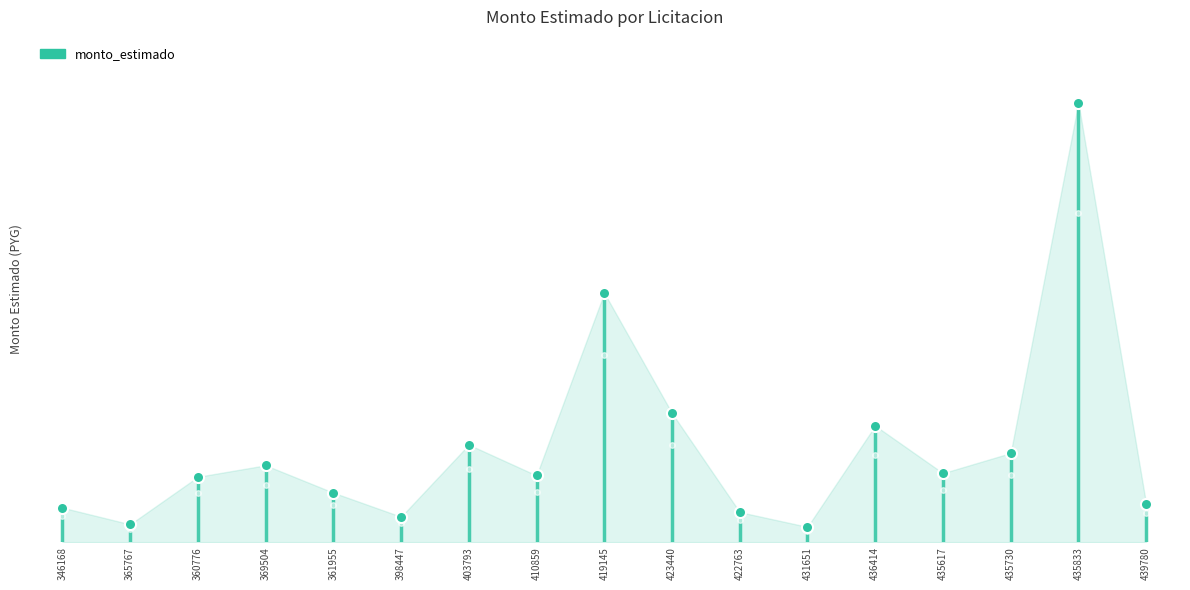

How many lines are shown in the chart?

1